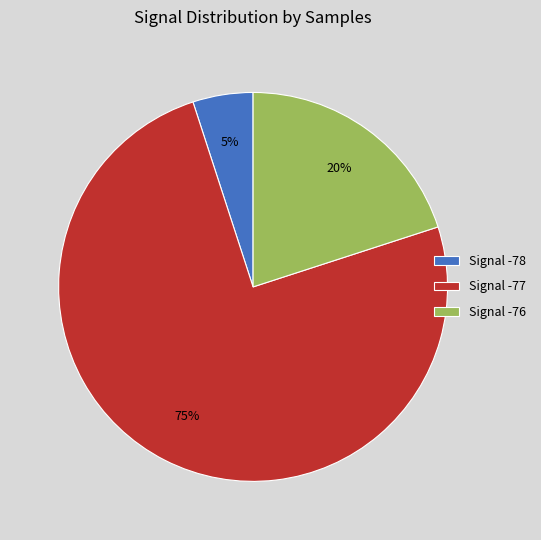

The Signal -76 slice represents 20% of the pie. True or false?

True